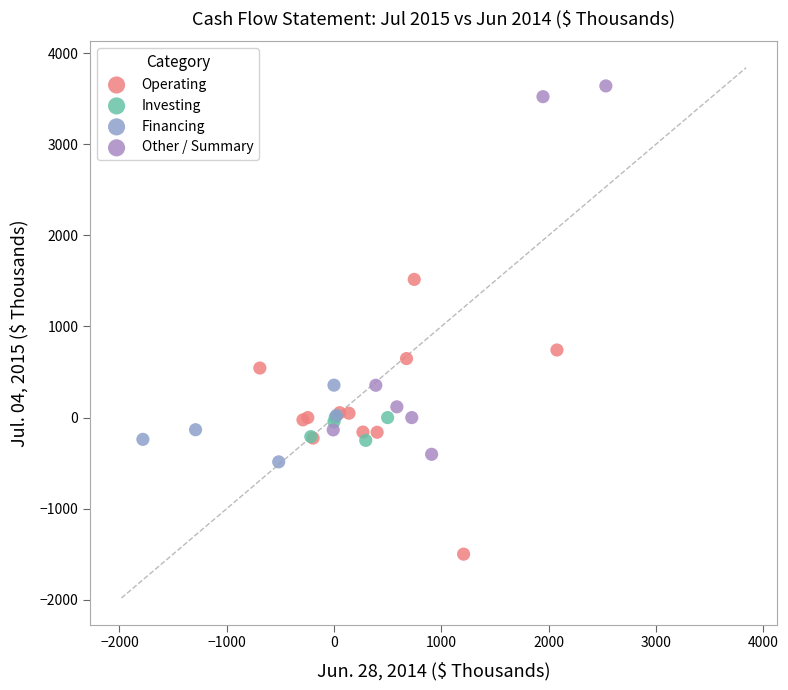

Which series has the widest spread of Y values?

Other / Summary